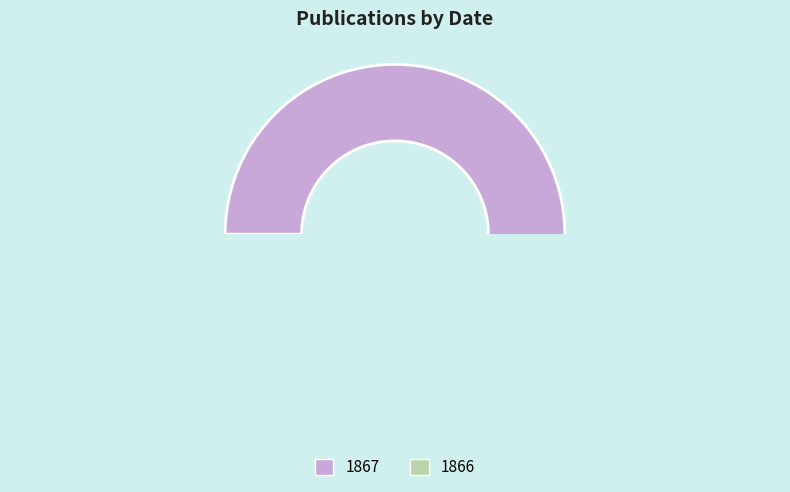

True or false: 1867 accounts for 39% of the total.

False